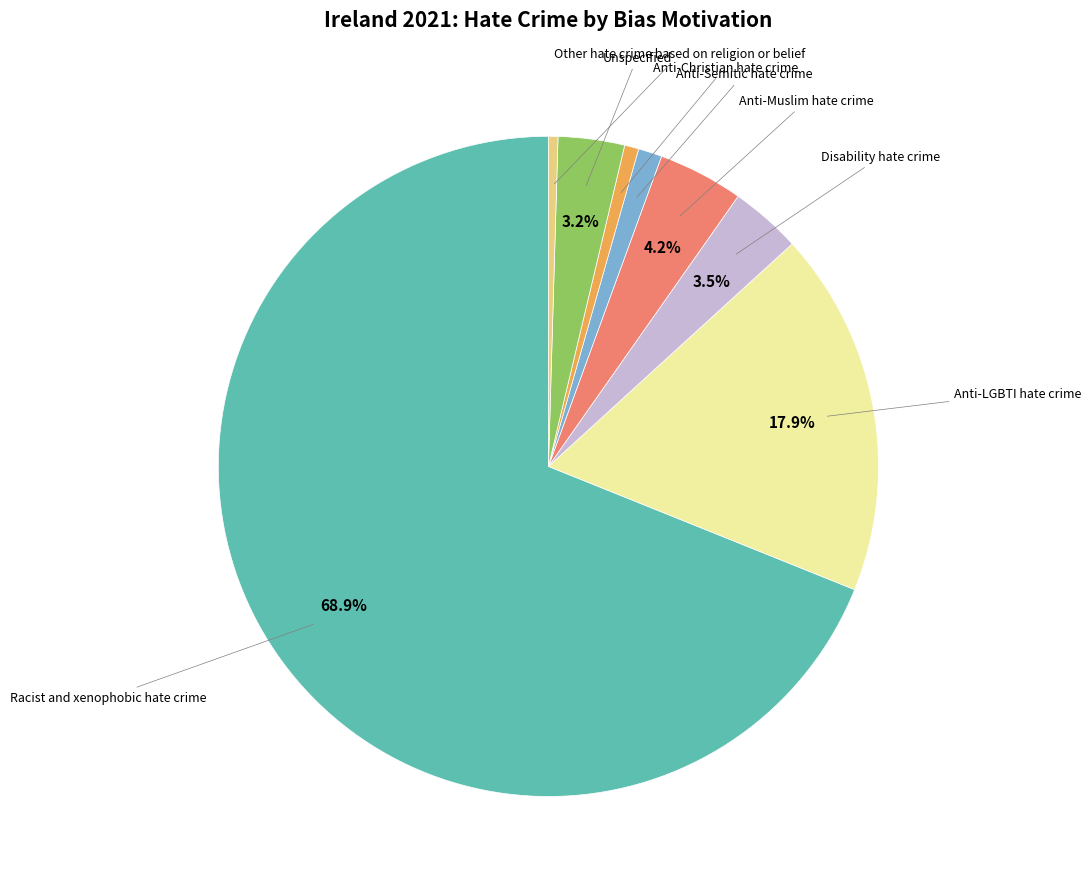

Is there a majority slice in this chart?

Yes